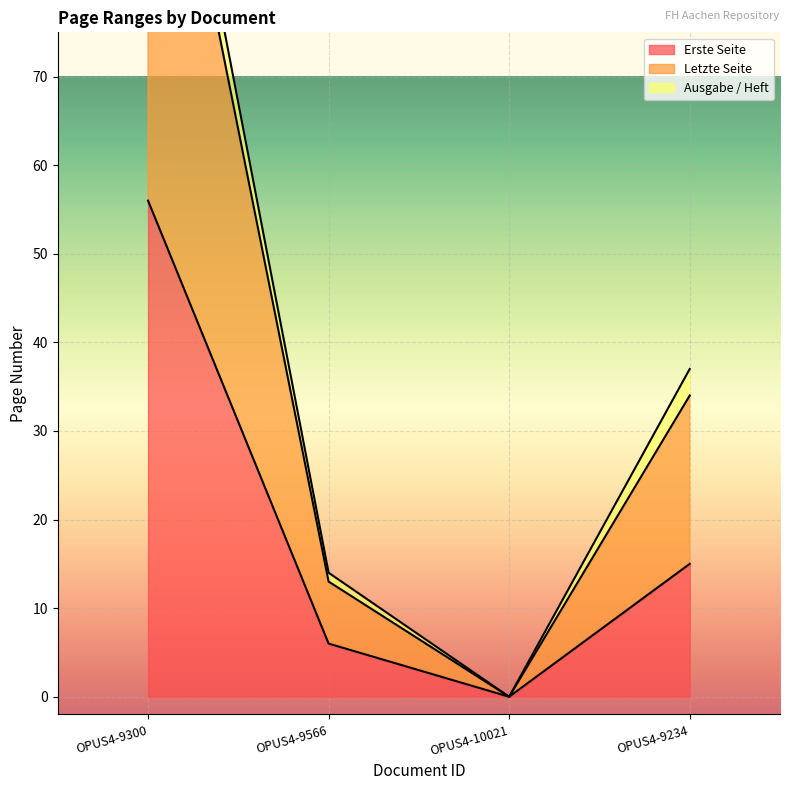

How many data points in Letzte Seite are above 37?

1